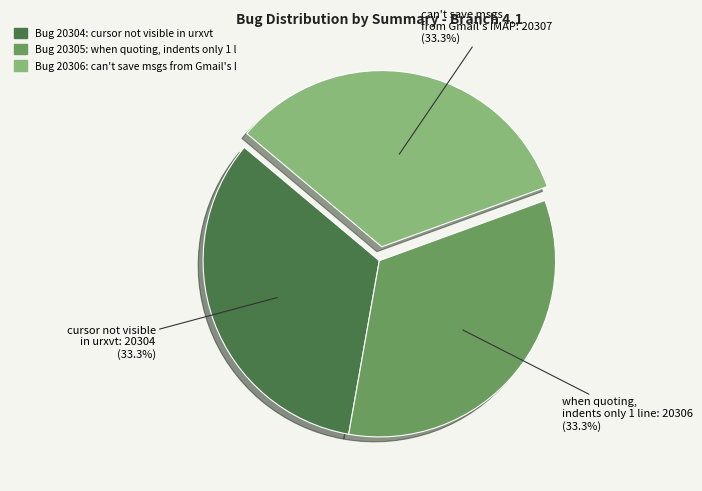

Is there a majority slice in this chart?

No